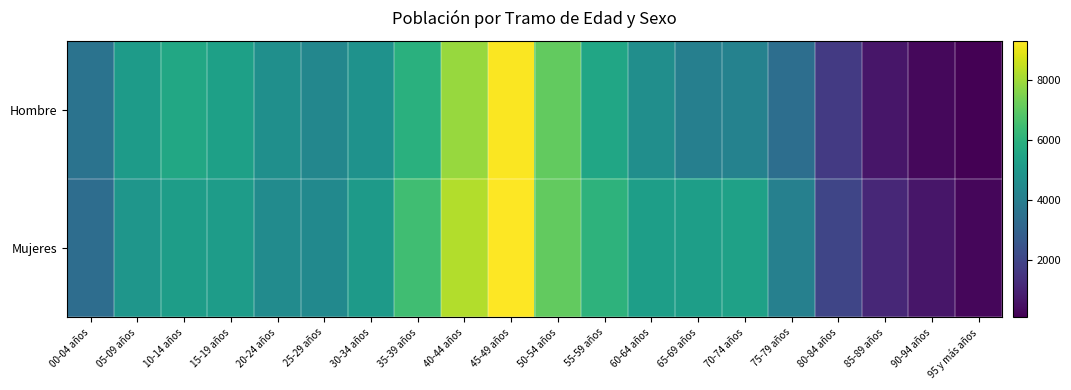

Rank the series by their maximum value, from lowest to highest.

Hombre, Mujeres